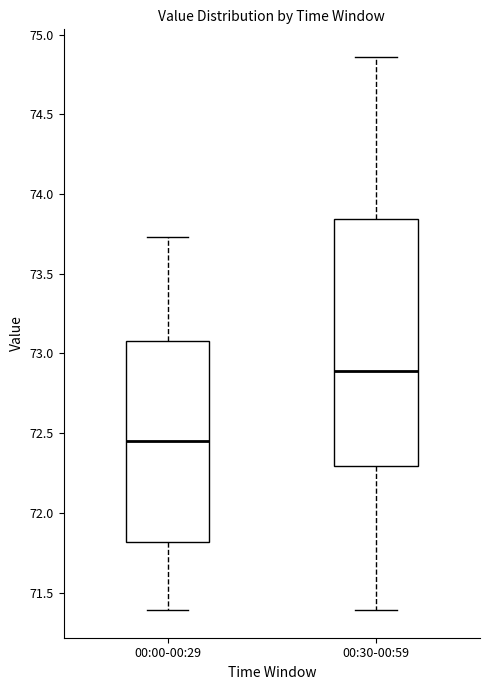

Which box's median line is the lowest?

00:00-00:29